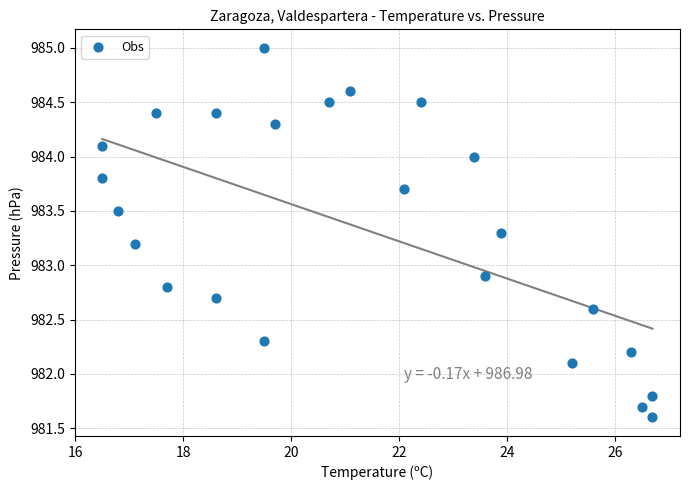

What Y value in the scatter plot is closest to 983?

982.9